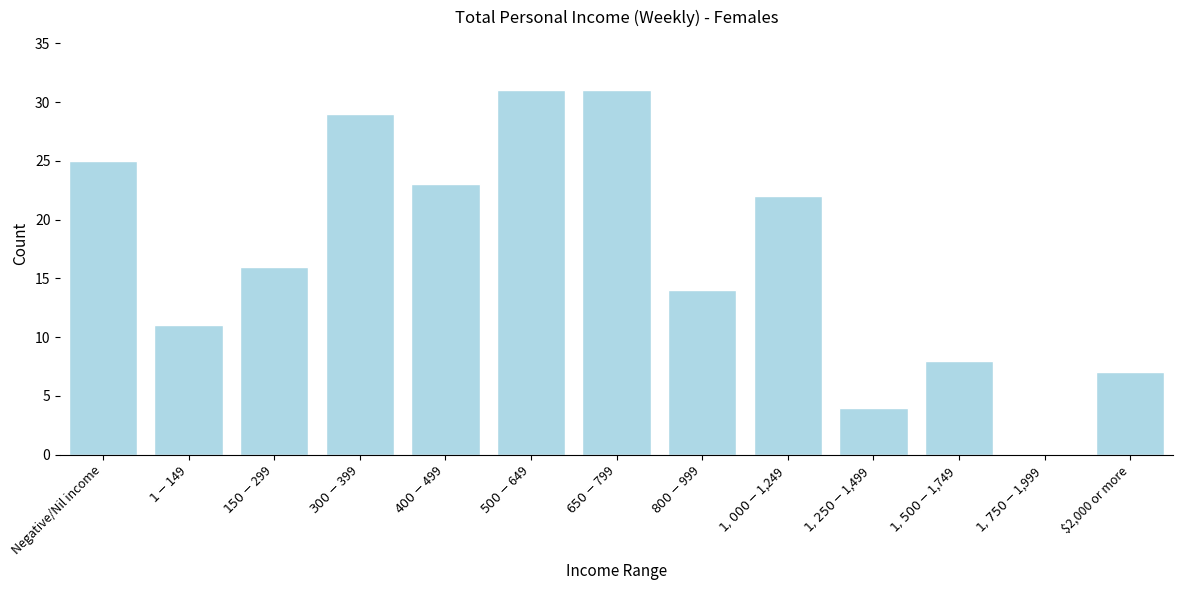

What is the sum of all values?

221